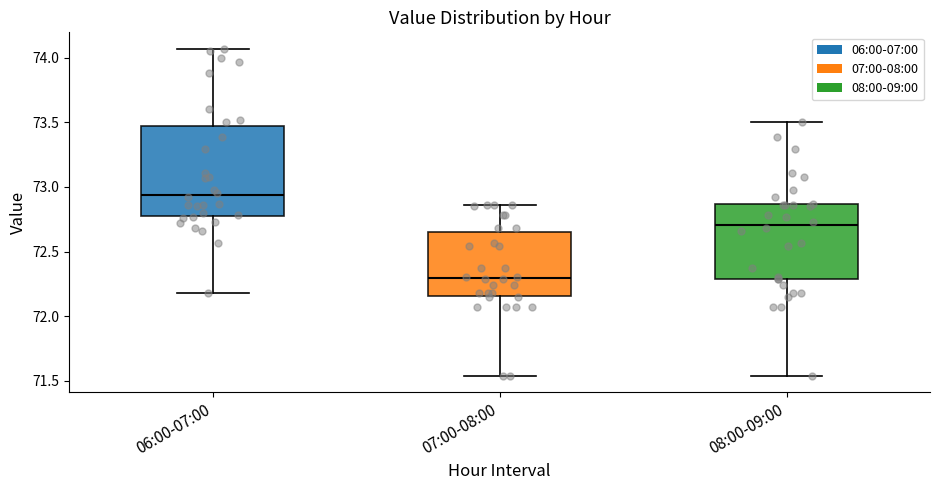

Which box has the highest median line?

06:00-07:00